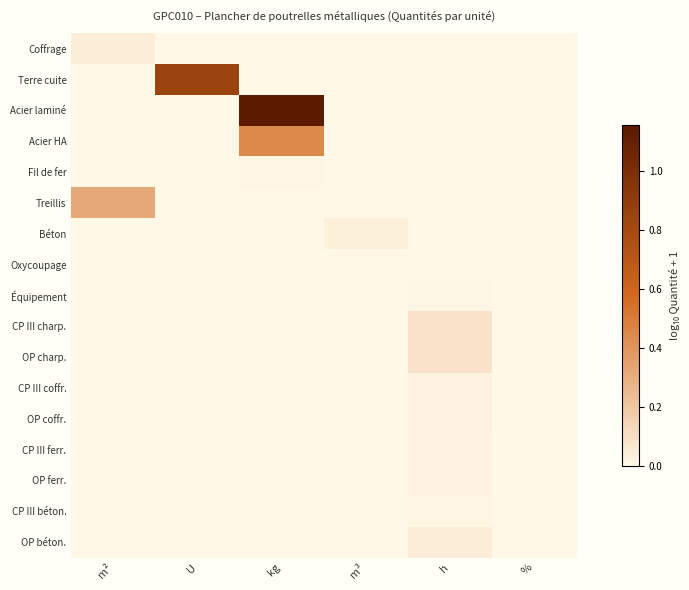

Reading right to left, extract all data points from this chart.

Coffrage: %=0.0	h=0.0	m³=0.0	kg=0.0	U=0.0	m²=0.0
Terre cuite: %=0.0	h=0.0	m³=0.0	kg=0.0	U=0.8	m²=0.0
Acier laminé: %=0.0	h=0.0	m³=0.0	kg=1.2	U=0.0	m²=0.0
Acier HA: %=0.0	h=0.0	m³=0.0	kg=0.4	U=0.0	m²=0.0
Fil de fer: %=0.0	h=0.0	m³=0.0	kg=0.0	U=0.0	m²=0.0
Treillis: %=0.0	h=0.0	m³=0.0	kg=0.0	U=0.0	m²=0.3
Béton: %=0.0	h=0.0	m³=0.0	kg=0.0	U=0.0	m²=0.0
Oxycoupage: %=0.0	h=0.0	m³=0.0	kg=0.0	U=0.0	m²=0.0
Équipement: %=0.0	h=0.0	m³=0.0	kg=0.0	U=0.0	m²=0.0
CP III charp.: %=0.0	h=0.1	m³=0.0	kg=0.0	U=0.0	m²=0.0
OP charp.: %=0.0	h=0.1	m³=0.0	kg=0.0	U=0.0	m²=0.0
CP III coffr.: %=0.0	h=0.0	m³=0.0	kg=0.0	U=0.0	m²=0.0
OP coffr.: %=0.0	h=0.0	m³=0.0	kg=0.0	U=0.0	m²=0.0
CP III ferr.: %=0.0	h=0.0	m³=0.0	kg=0.0	U=0.0	m²=0.0
OP ferr.: %=0.0	h=0.0	m³=0.0	kg=0.0	U=0.0	m²=0.0
CP III béton.: %=0.0	h=0.0	m³=0.0	kg=0.0	U=0.0	m²=0.0
OP béton.: %=0.0	h=0.0	m³=0.0	kg=0.0	U=0.0	m²=0.0